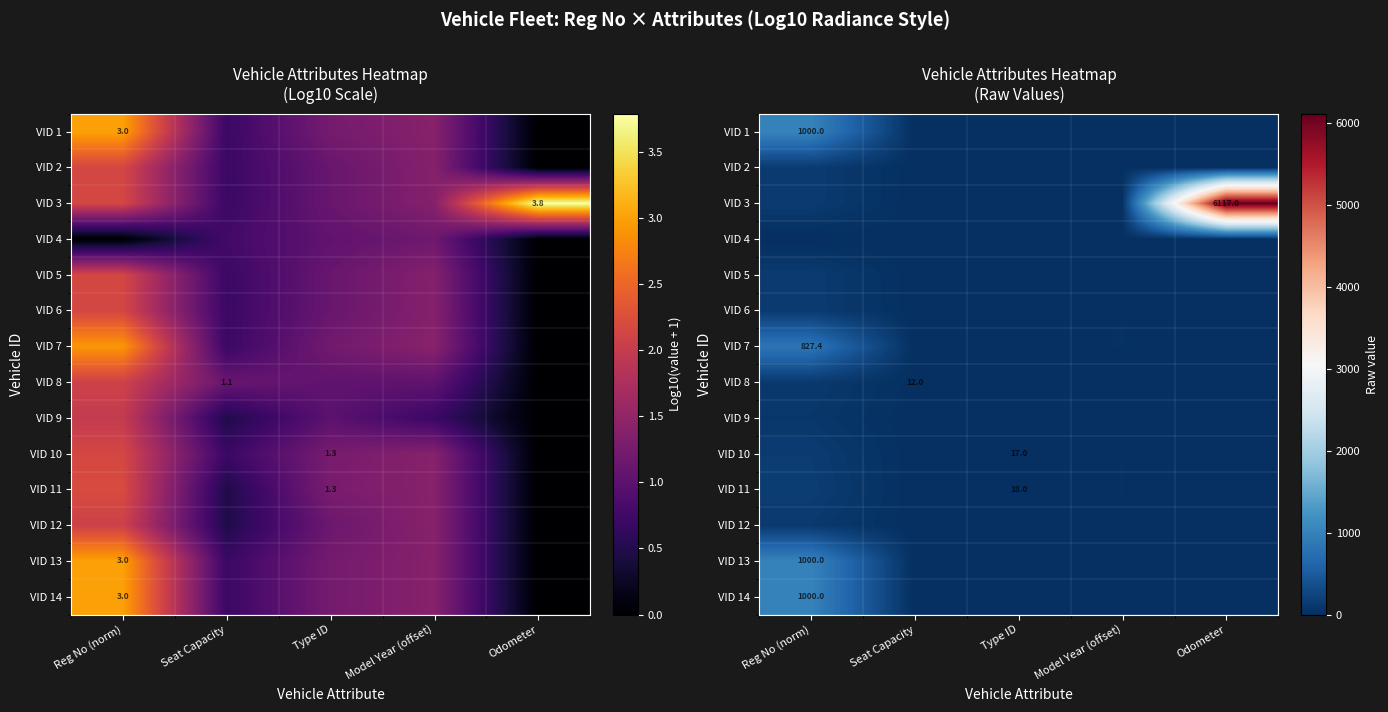

True or false: VID 9 has a value of 151.4 at Reg No (norm).

False